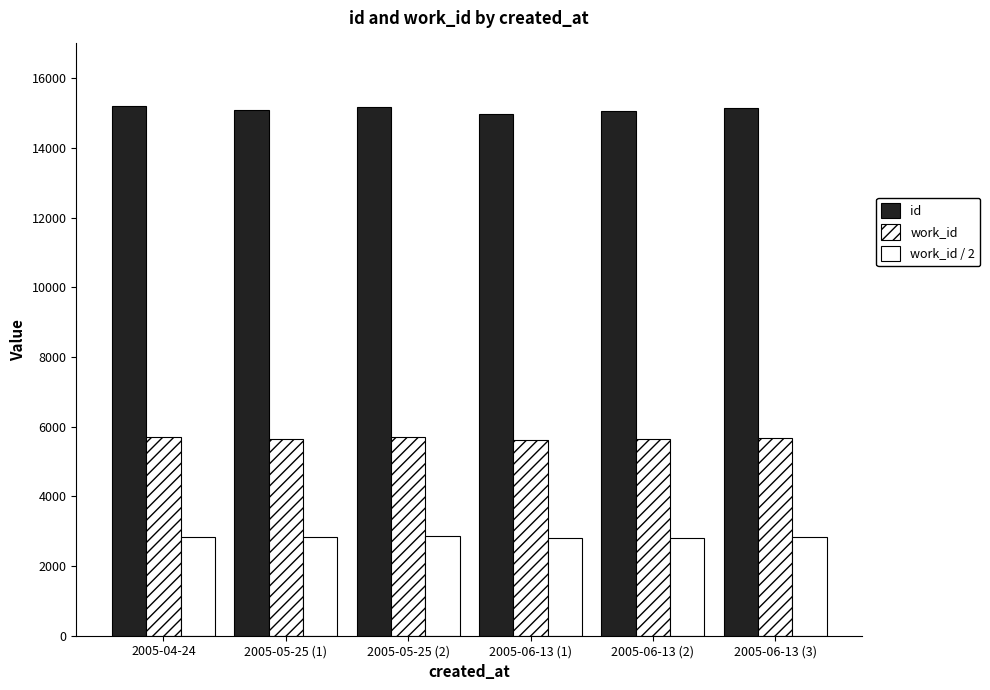

How many data points does each series have?

6